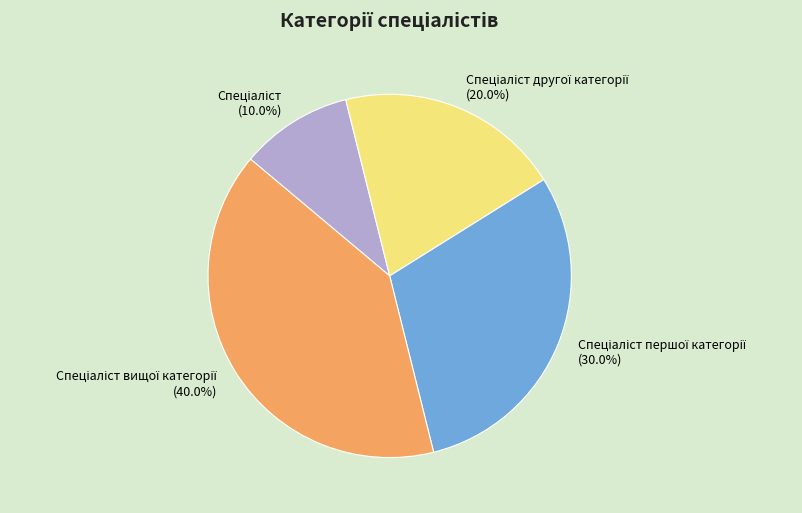

Is there a majority slice in this chart?

No